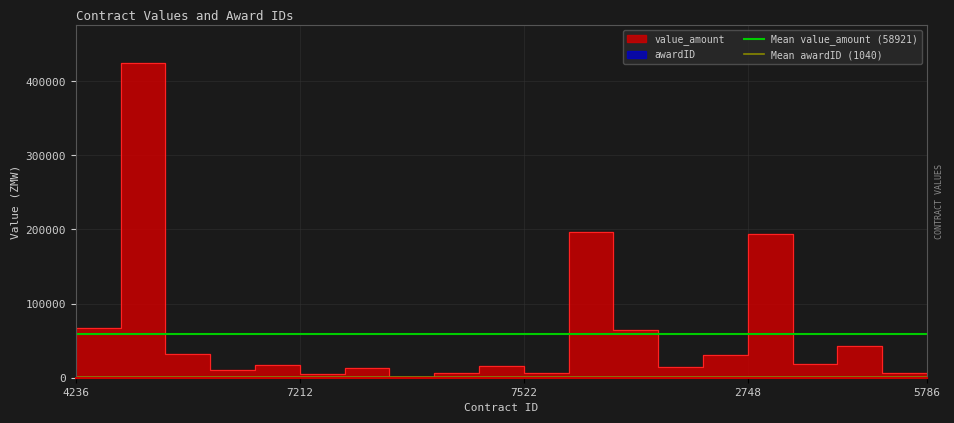

List the series in order of their overall mean, lowest first.

Mean awardID (1040), Mean value_amount (58921)